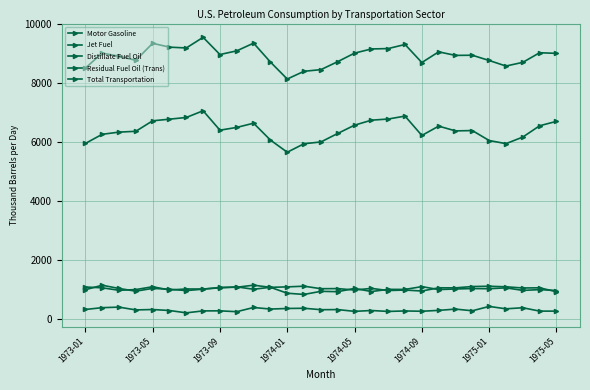

How many data points does each series have?

29